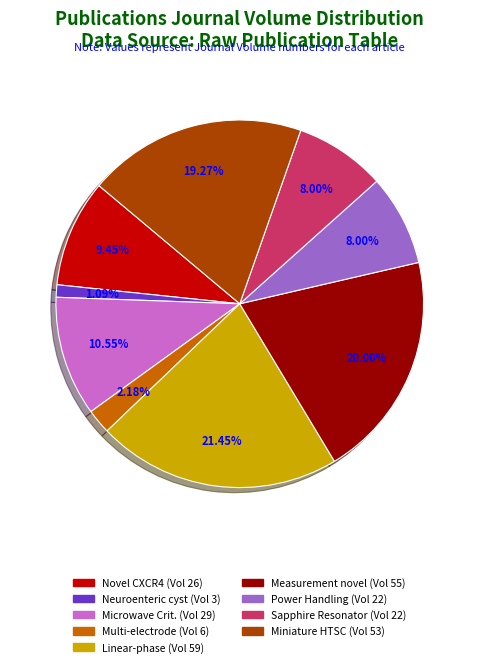

Is the sum of Sapphire Resonator (Vol 22) and Microwave Crit. (Vol 29) greater than half?

No